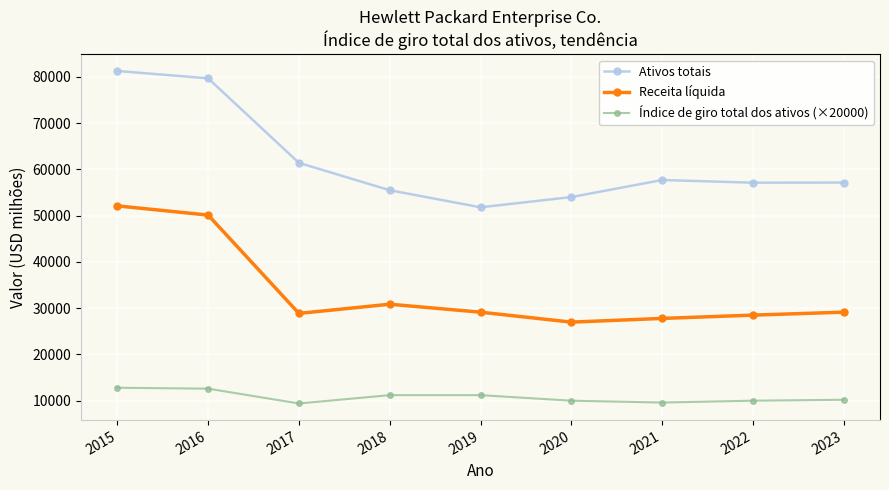

What is the maximum value shown in the chart?

81270.0